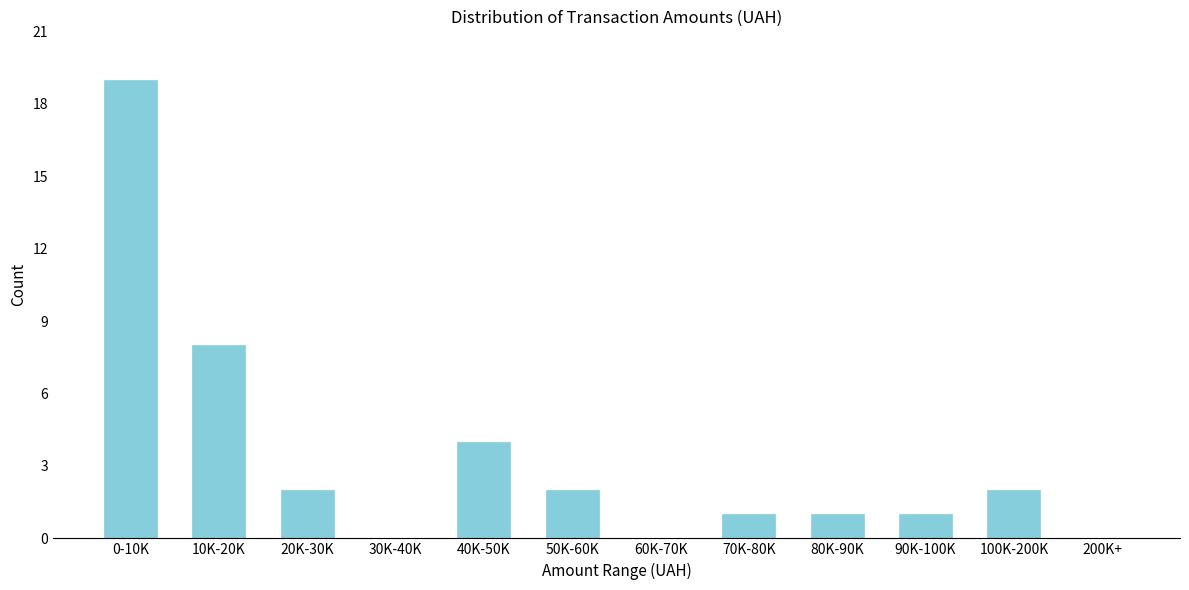

Reading left to right, what are all the values shown in this chart?

0-10K=19	10K-20K=8	20K-30K=2	30K-40K=0	40K-50K=4	50K-60K=2	60K-70K=0	70K-80K=1	80K-90K=1	90K-100K=1	100K-200K=2	200K+=0